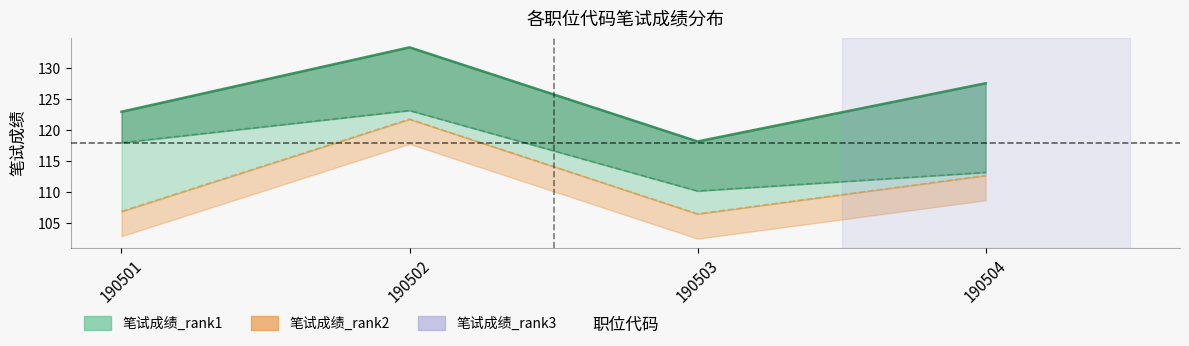

Which series has the largest total across all categories?

笔试成绩_rank1